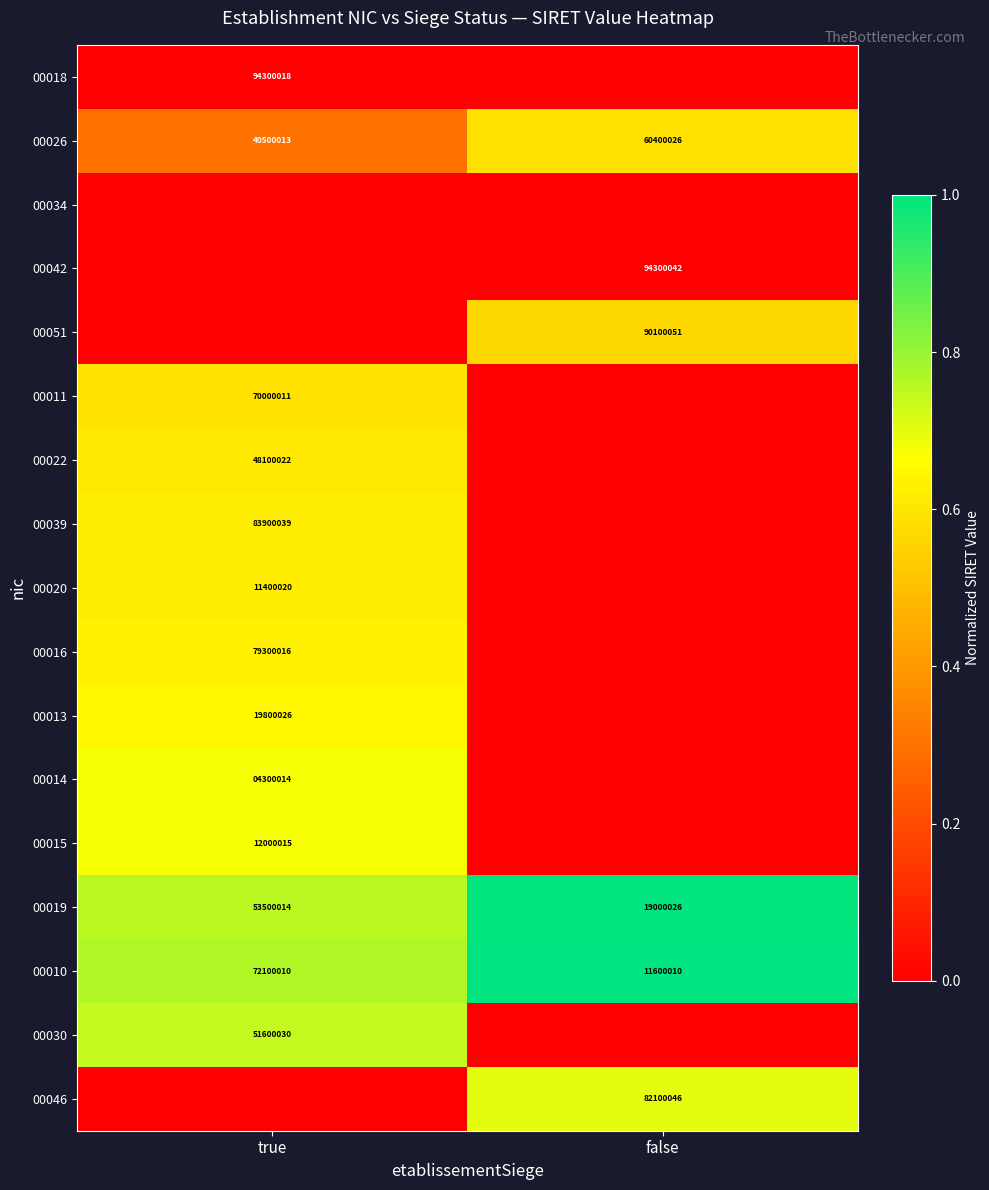

Which category has the lowest value in the 00026 series?

true